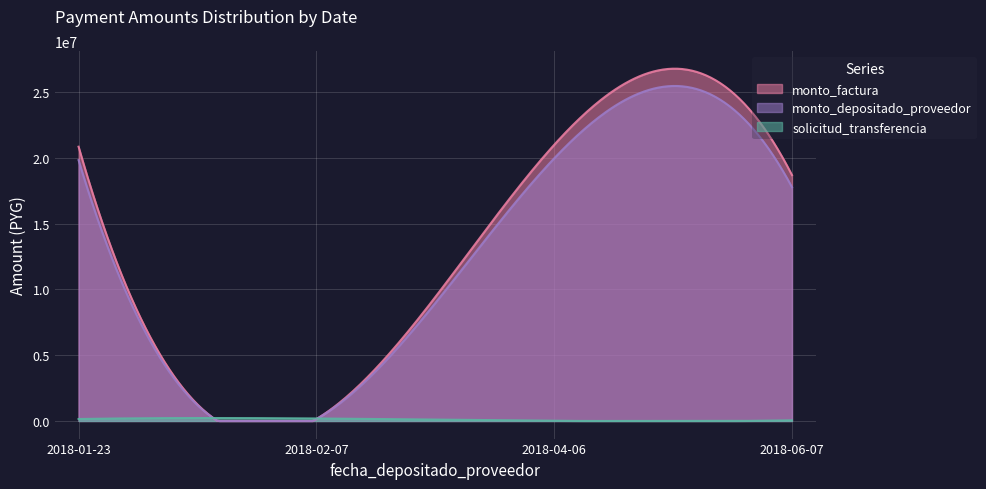

What is the highest value of the monto_depositado_proveedor series?

25479597.5